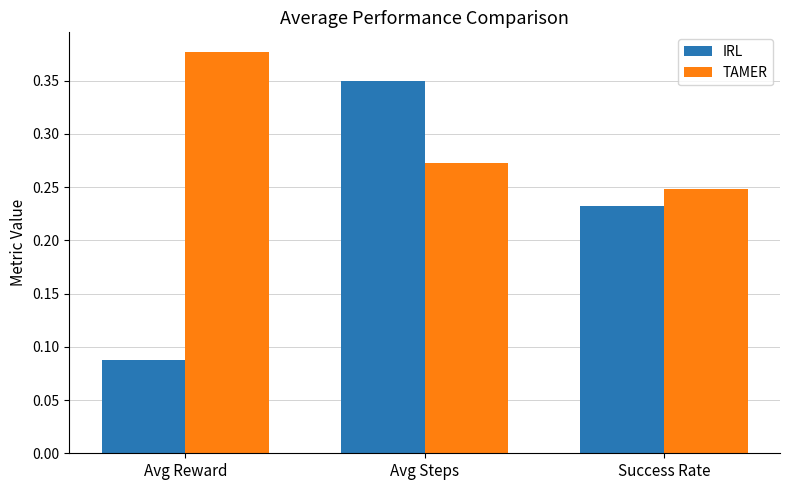

What is the total value across all series at Avg Reward?

0.5